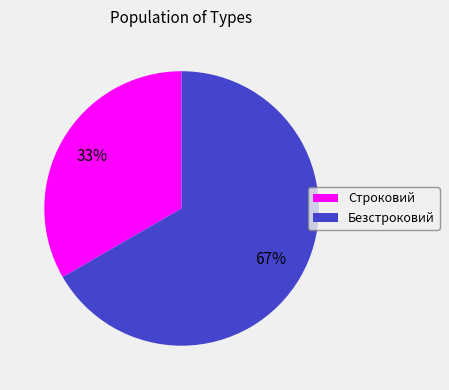

How many segments does this pie chart have?

2